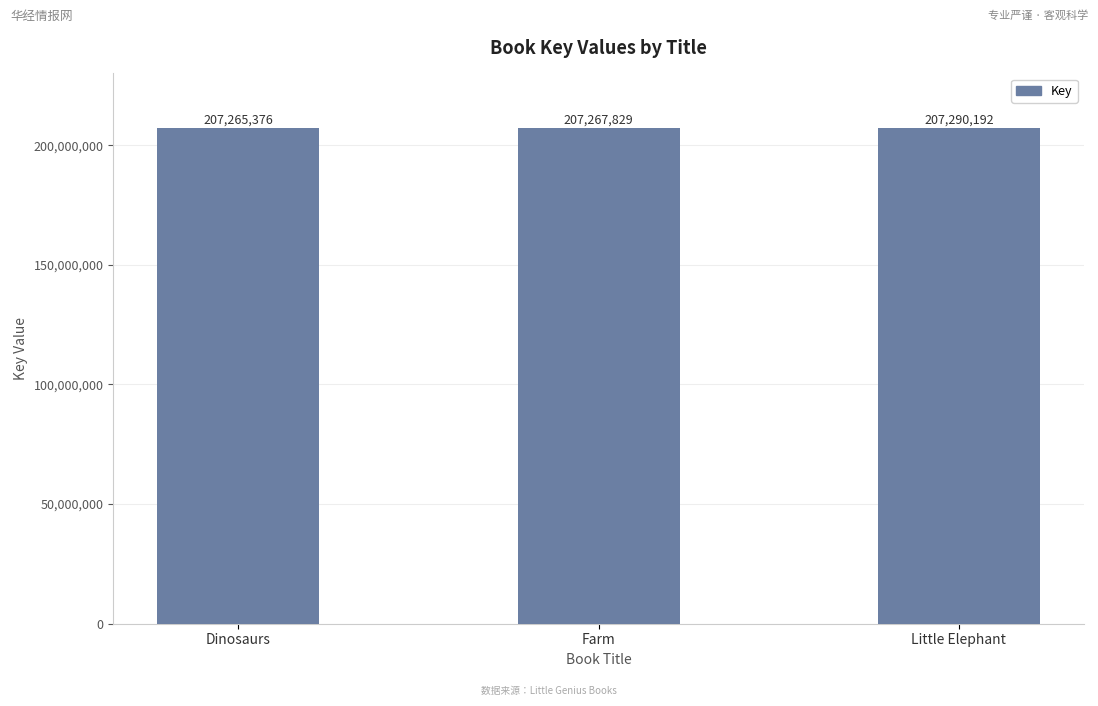

The value at Farm is 326895917. True or false?

False